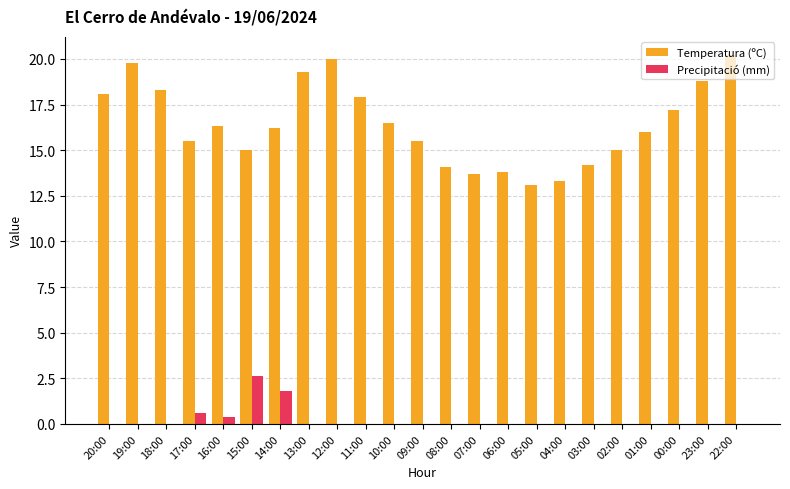

Which series has the largest total across all categories?

Temperatura (ºC)